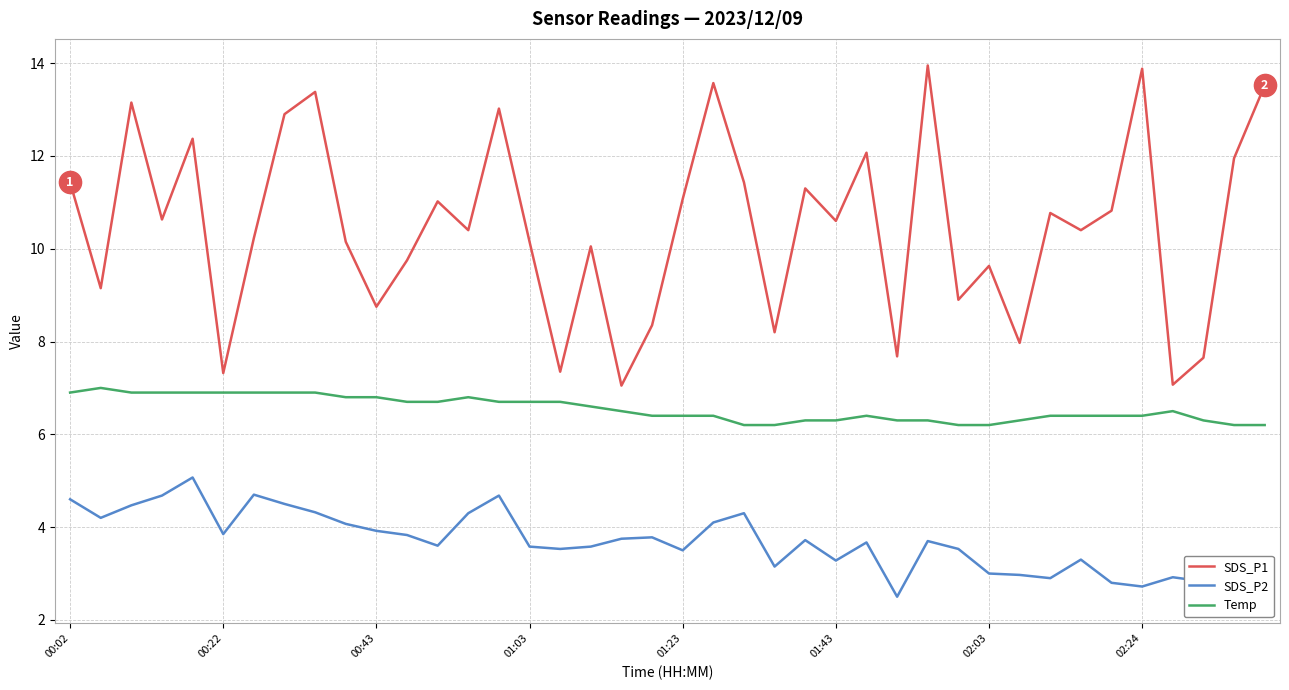

List the series in order of their peak value, lowest first.

SDS_P2, Temp, SDS_P1